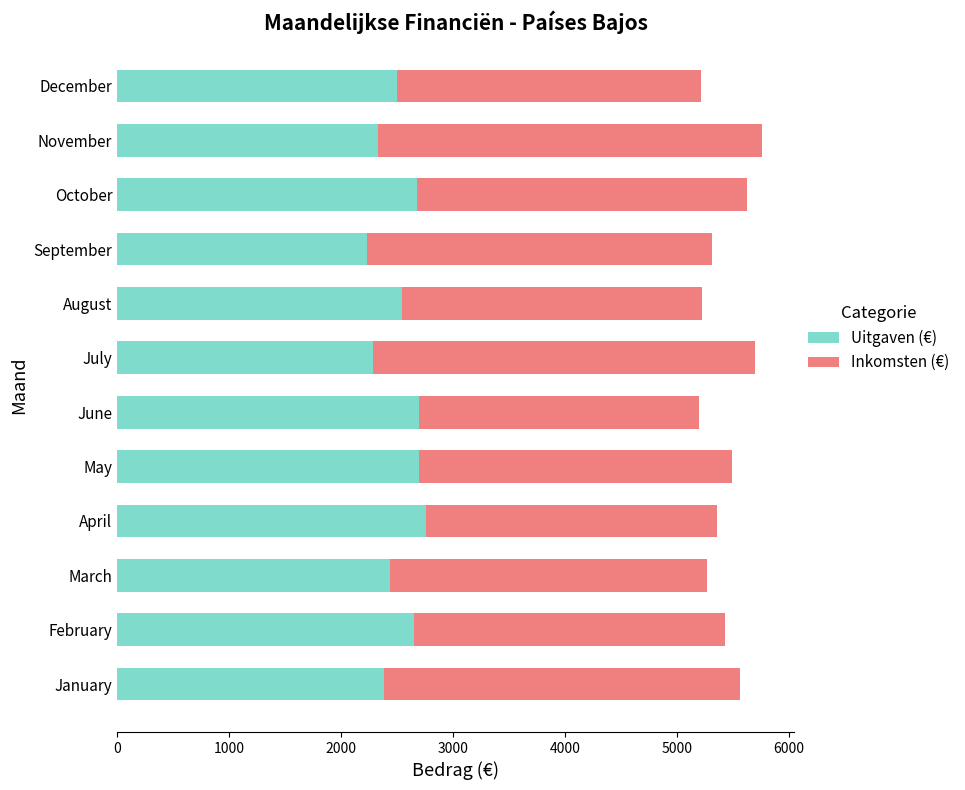

What is the lowest value of the Uitgaven (€) series?

2236